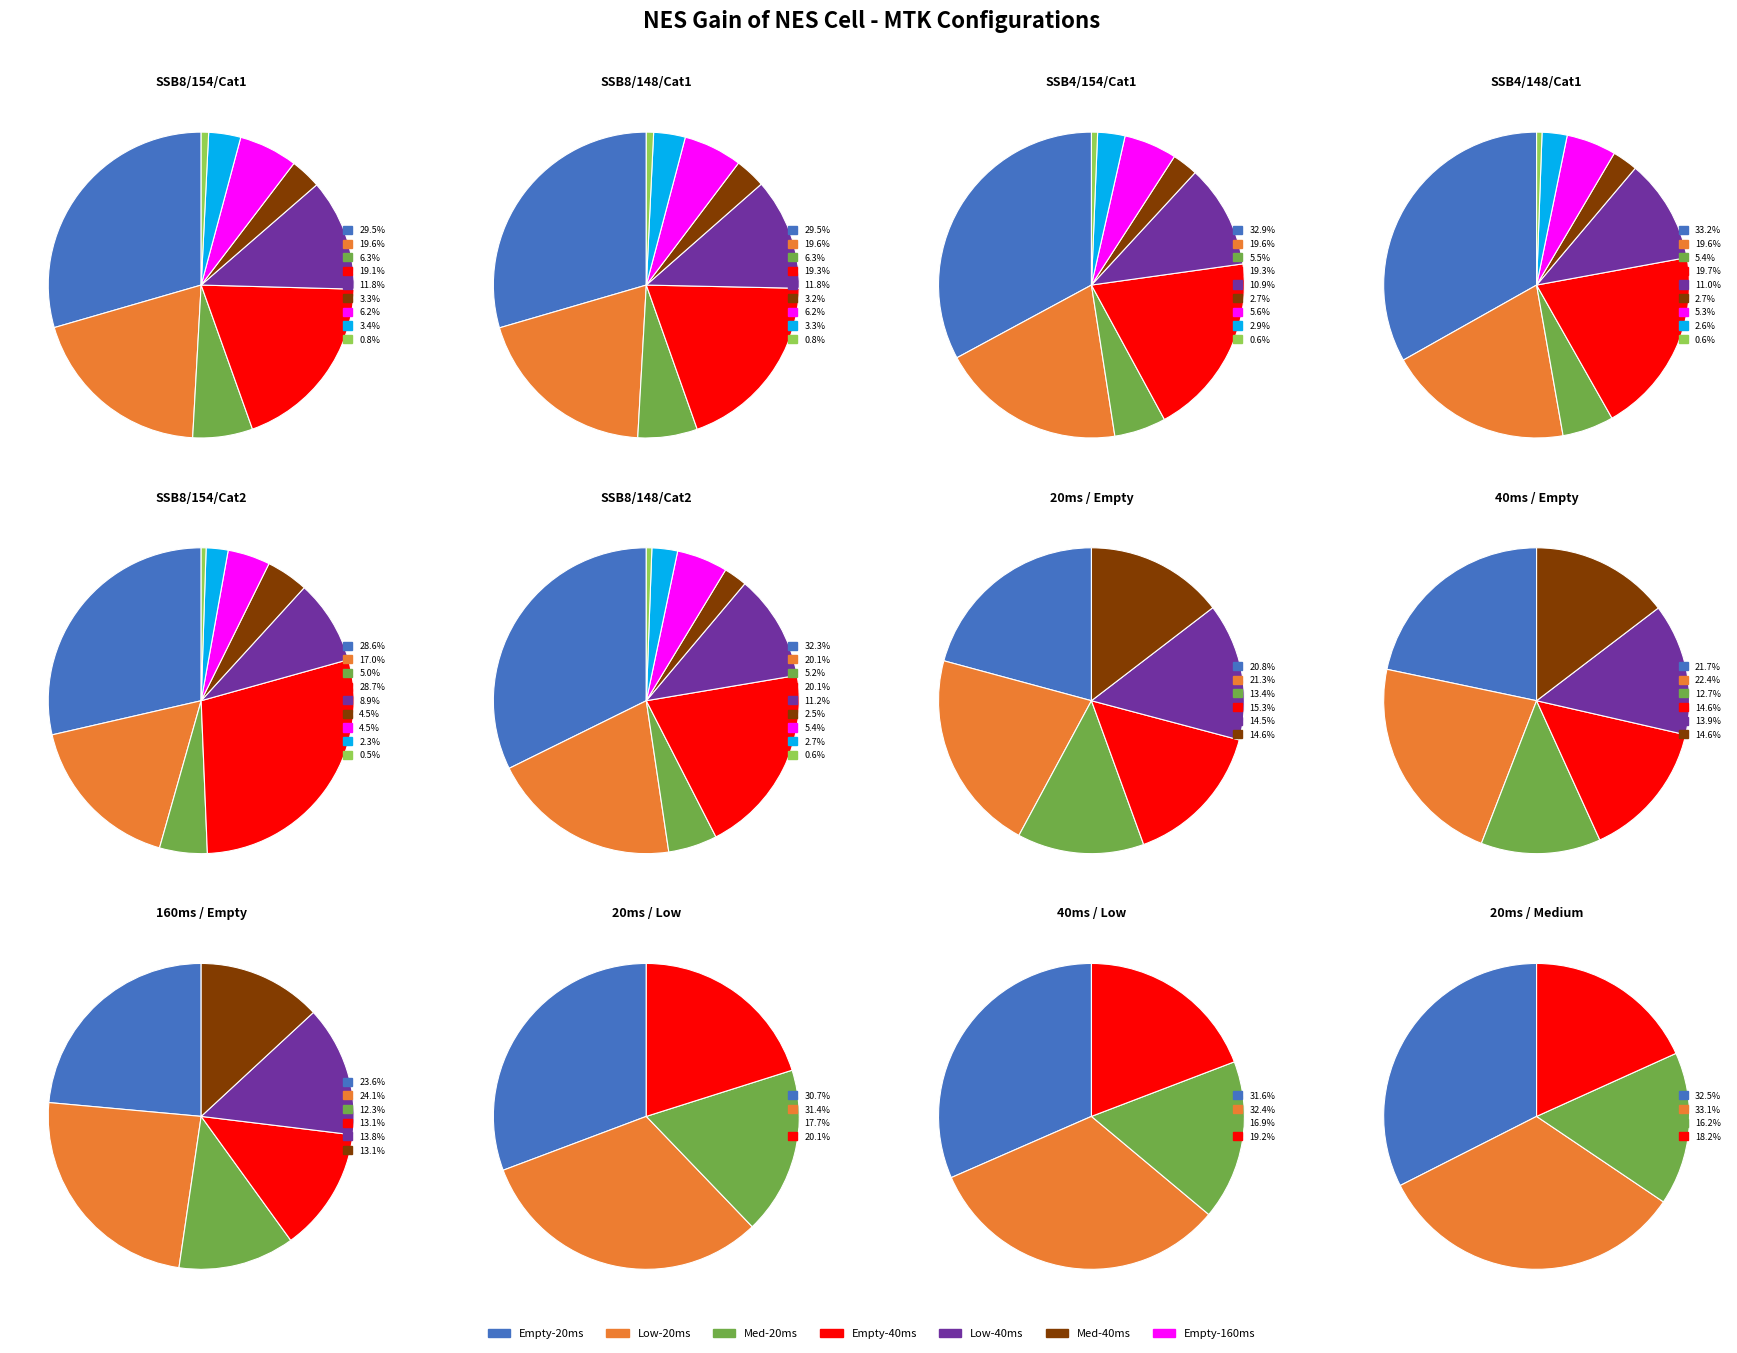

Rank the series at 3 from lowest to highest value.

Medium, Low, Empty